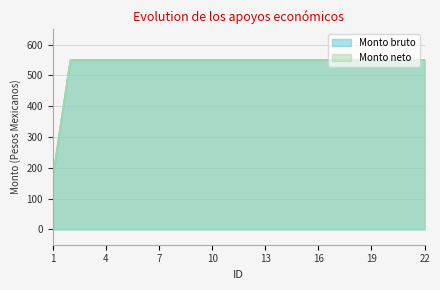

Which series has the largest total across all categories?

Monto bruto